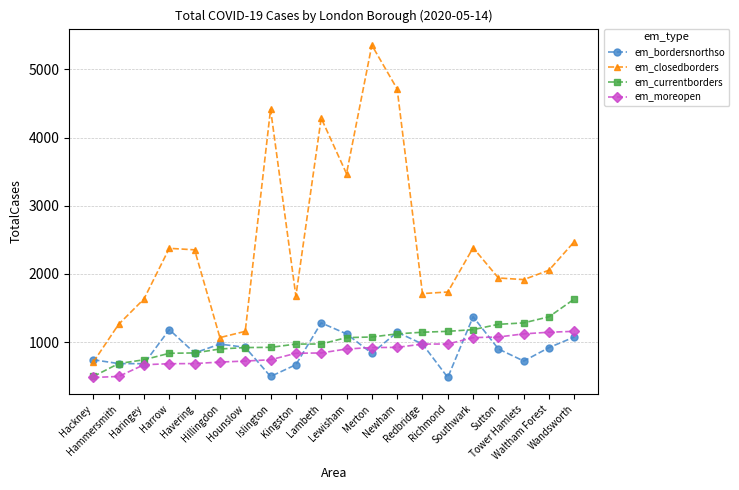

How many data points does each series have?

20